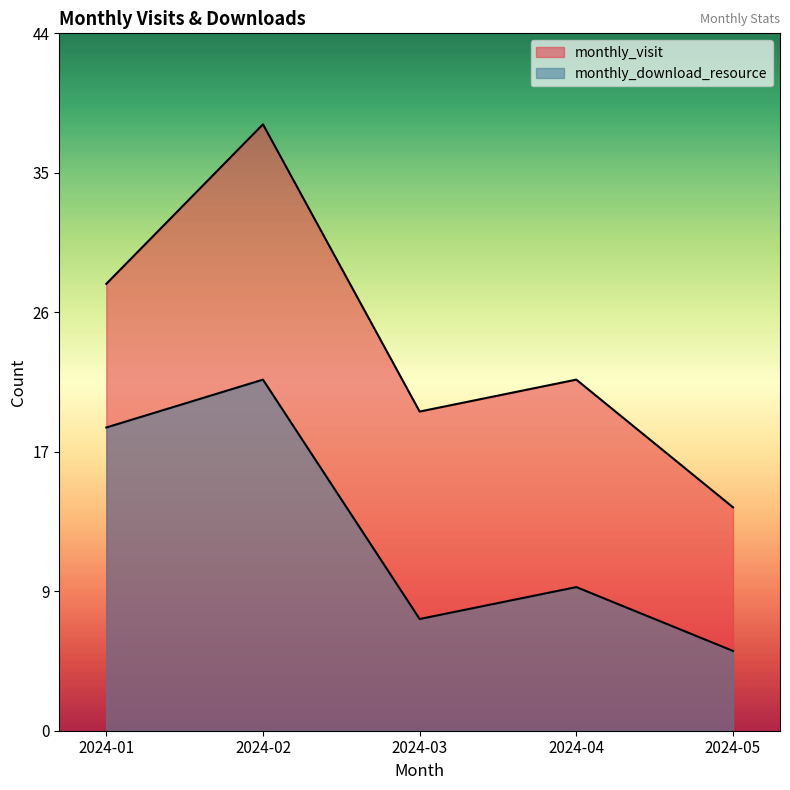

The monthly_visit series shows 62 at 2024-02. True or false?

False